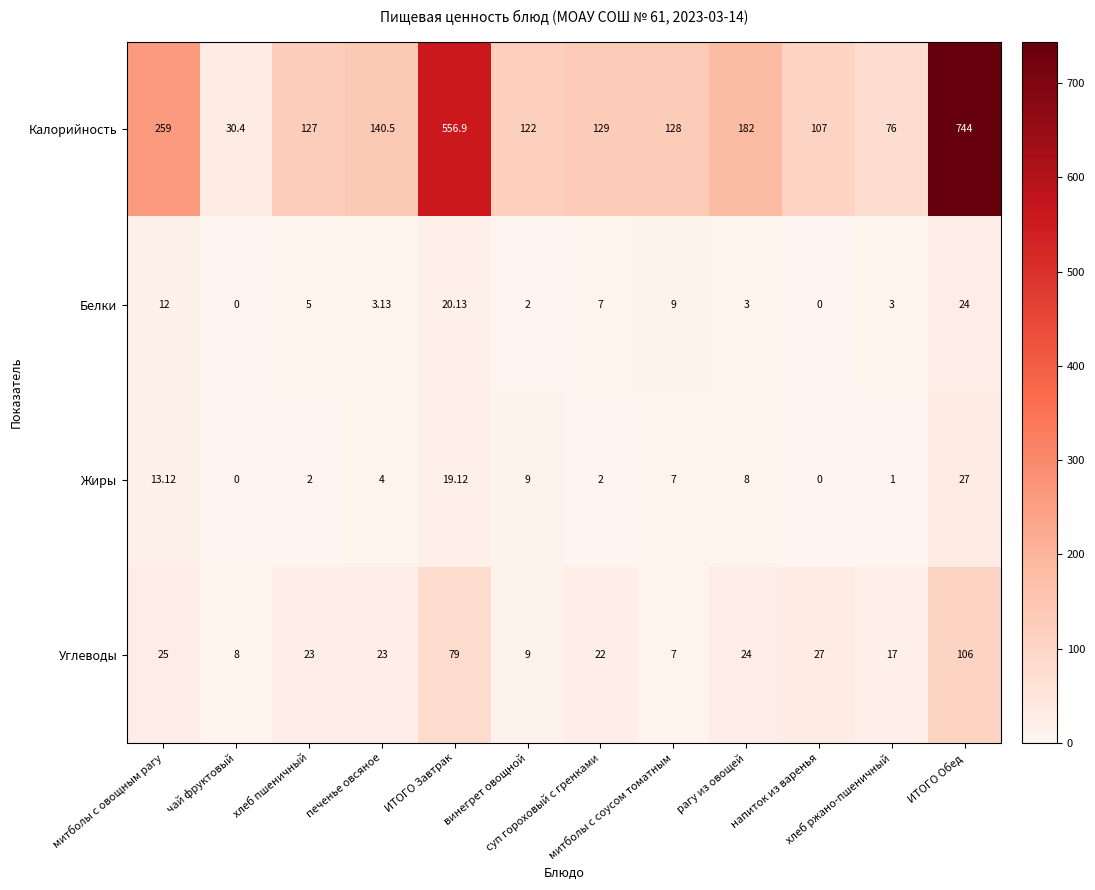

Which series has the largest total across all categories?

Калорийность